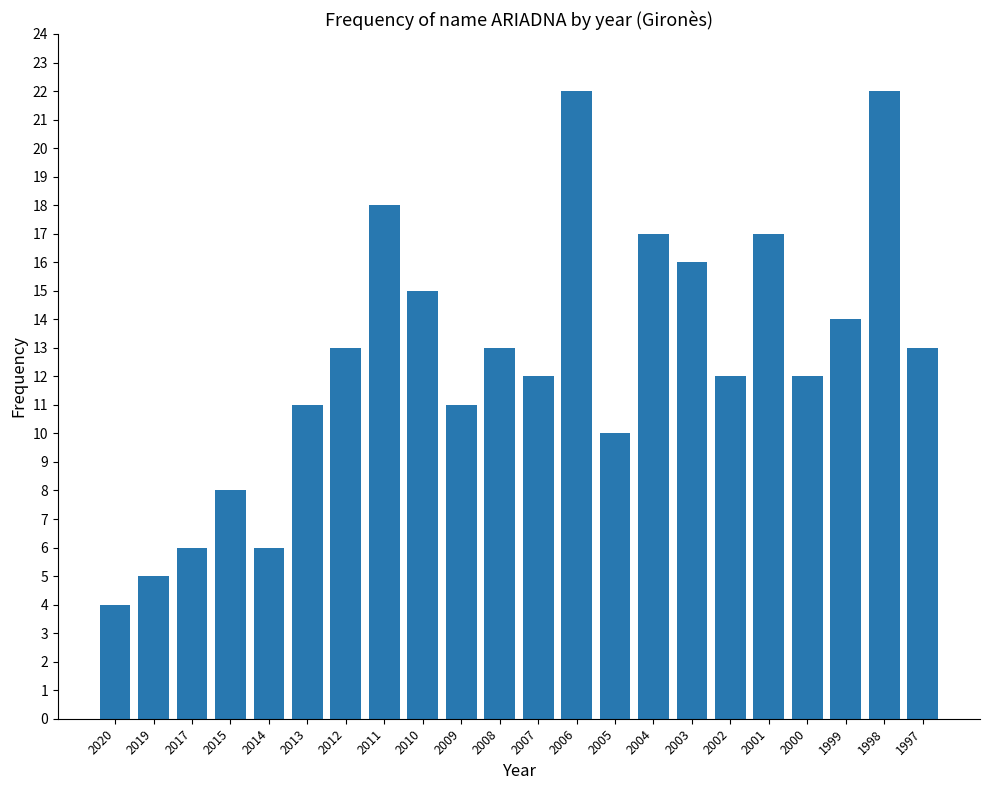

Between 1999 and 2019, which is larger?

1999